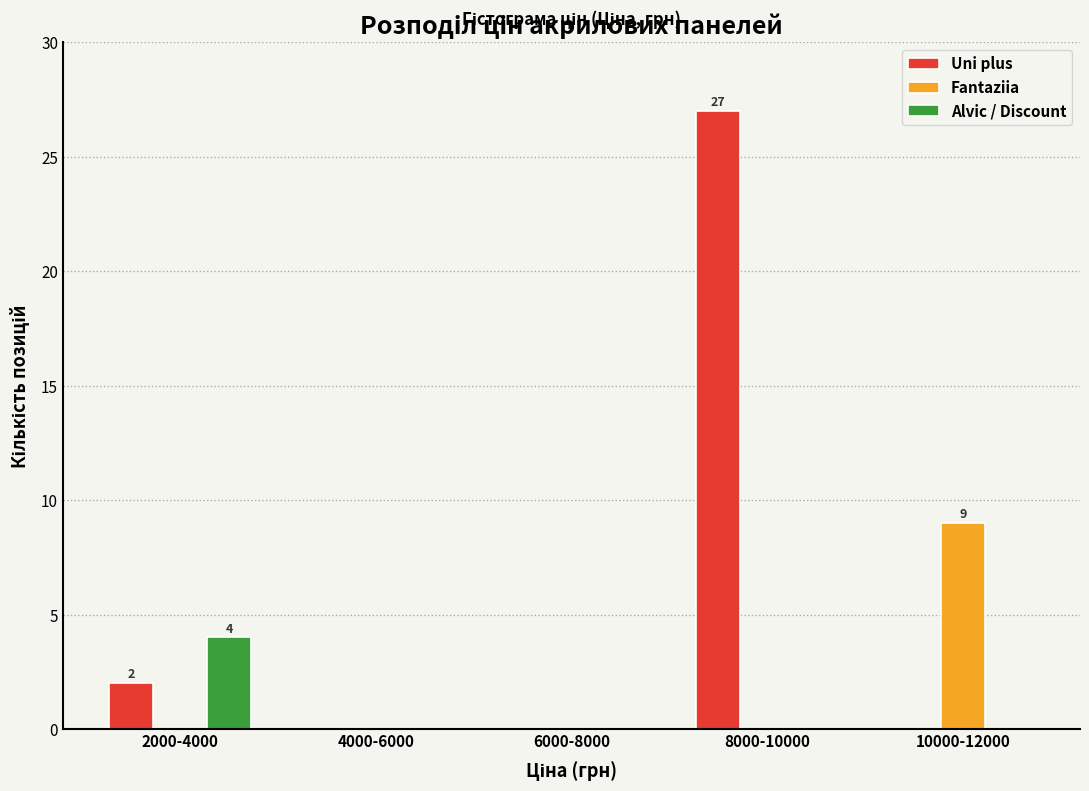

Reading left to right, what are all the values shown in this chart?

Uni plus: 2000-4000=2	4000-6000=0	6000-8000=0	8000-10000=27	10000-12000=0
Fantaziia: 2000-4000=0	4000-6000=0	6000-8000=0	8000-10000=0	10000-12000=9
Alvic / Discount: 2000-4000=4	4000-6000=0	6000-8000=0	8000-10000=0	10000-12000=0